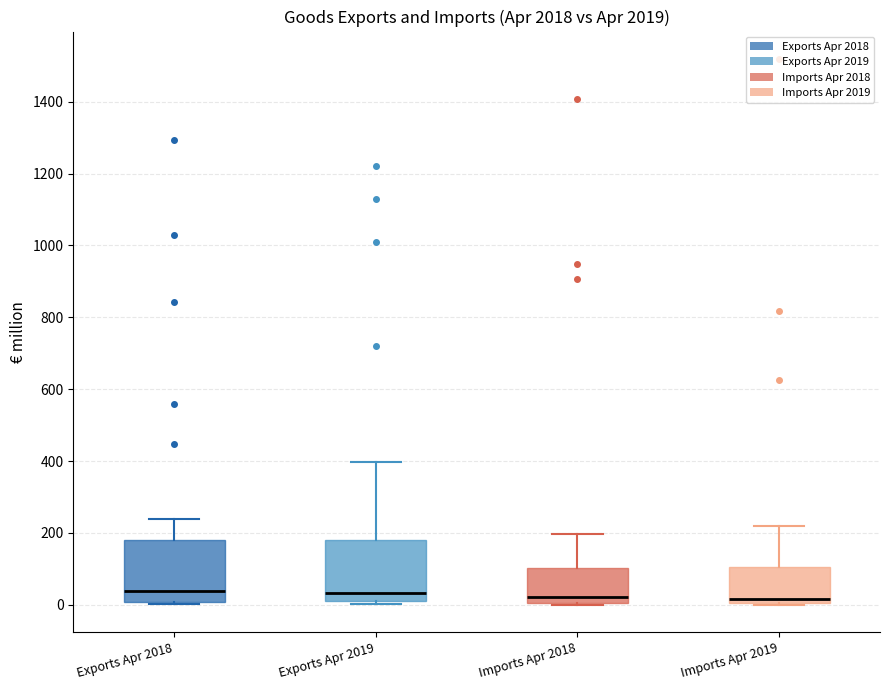

Reading left to right, transcribe this box plot: for each box, give where its median line is, the range the box spans, and where its two whiskers end, as read against the y-axis. The values are not printed on the chart, so give them approximately, as read against the axis.

Exports Apr 2018: median 40, box 0 to 180, whiskers 0 to 240
Exports Apr 2019: median 40, box 20 to 180, whiskers 0 to 400
Imports Apr 2018: median 20, box 0 to 100, whiskers 0 to 200
Imports Apr 2019: median 20, box 0 to 100, whiskers 0 to 220